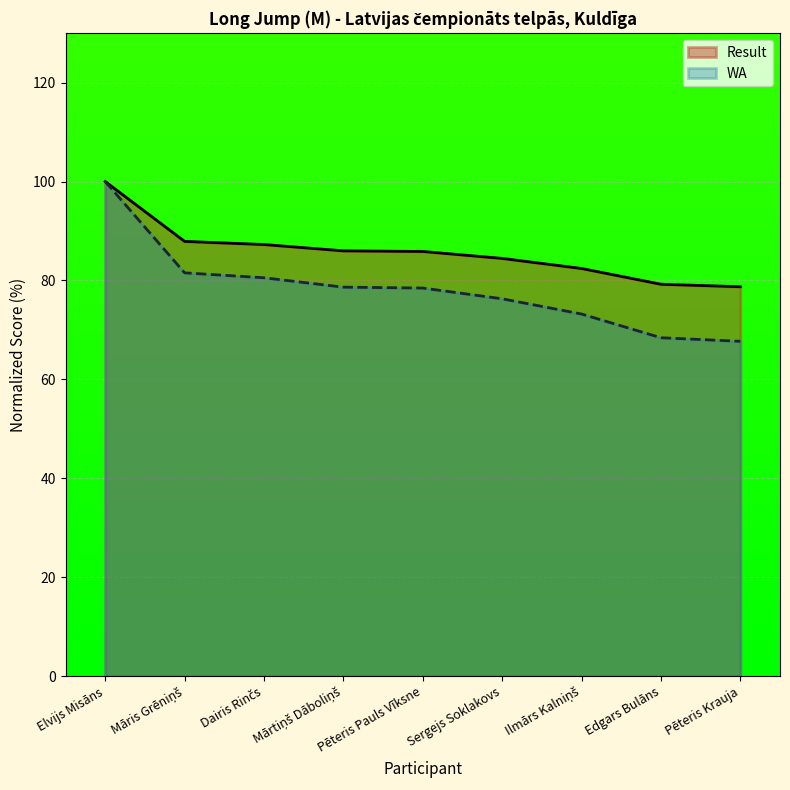

How many lines are shown in the chart?

2